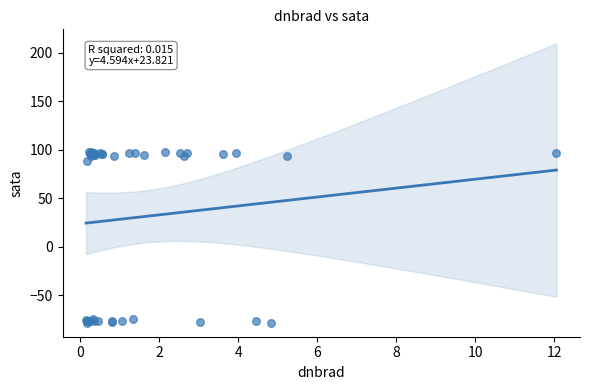

What Y value in the scatter plot is closest to 10?

88.6